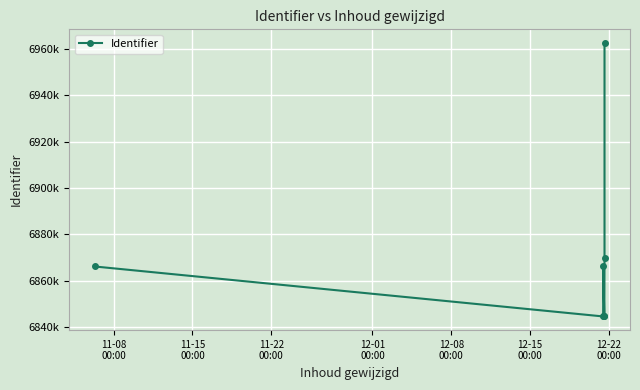

How many interior local valleys (lower than both neighbors) does the data have?

2